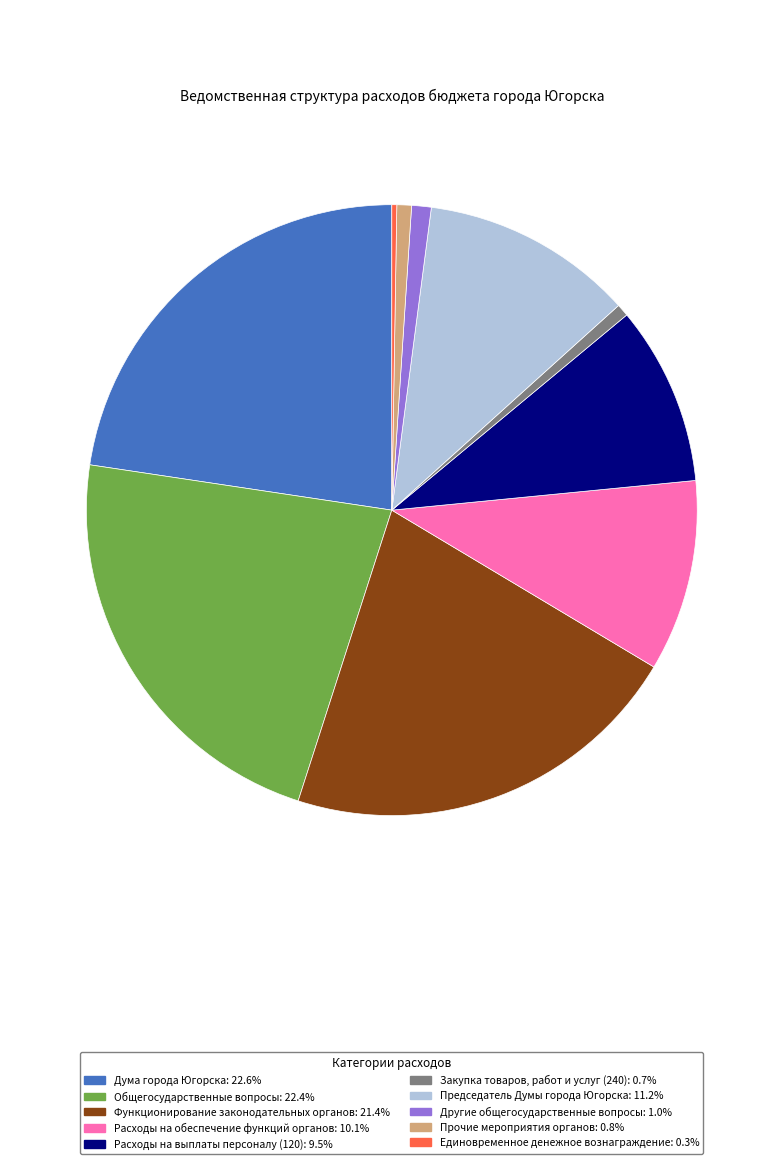

Is the sum of Функционирование законодательных органов and Закупка товаров, работ и услуг (240) greater than half?

No